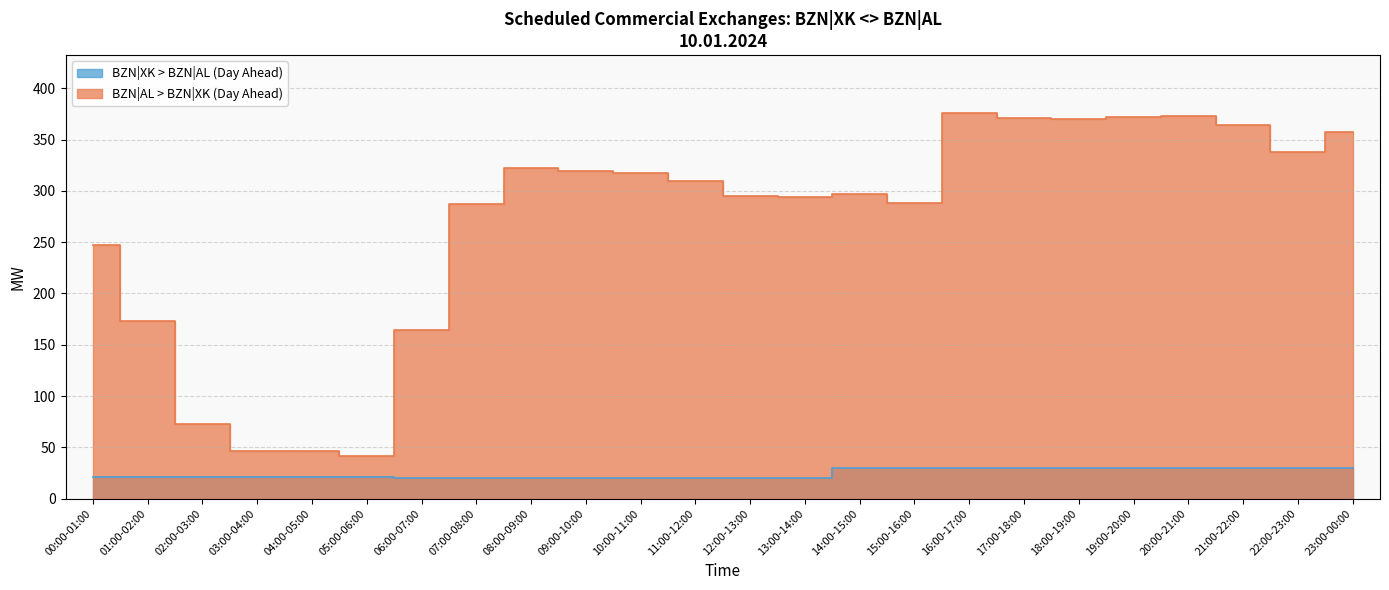

Reading right to left, what are all the values shown in this chart?

BZN|XK > BZN|AL (Day Ahead): 30	30	30	30	30	30	30	30	30	30	20	20	20	20	20	20	20	20	21	21	21	21	21	21
BZN|AL > BZN|XK (Day Ahead): 357	338	364	373	372	370	371	376	288	297	294	295	310	317	319	322	287	164	42	46	46	73	173	247